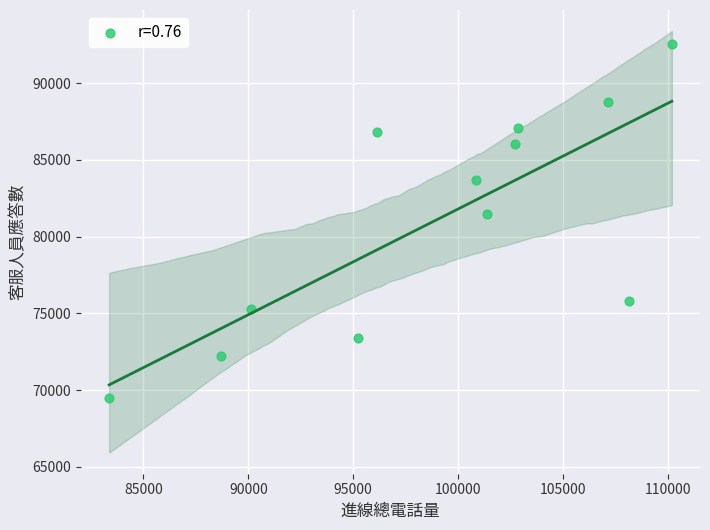

What Y value in the scatter plot is closest to 81006?

81506